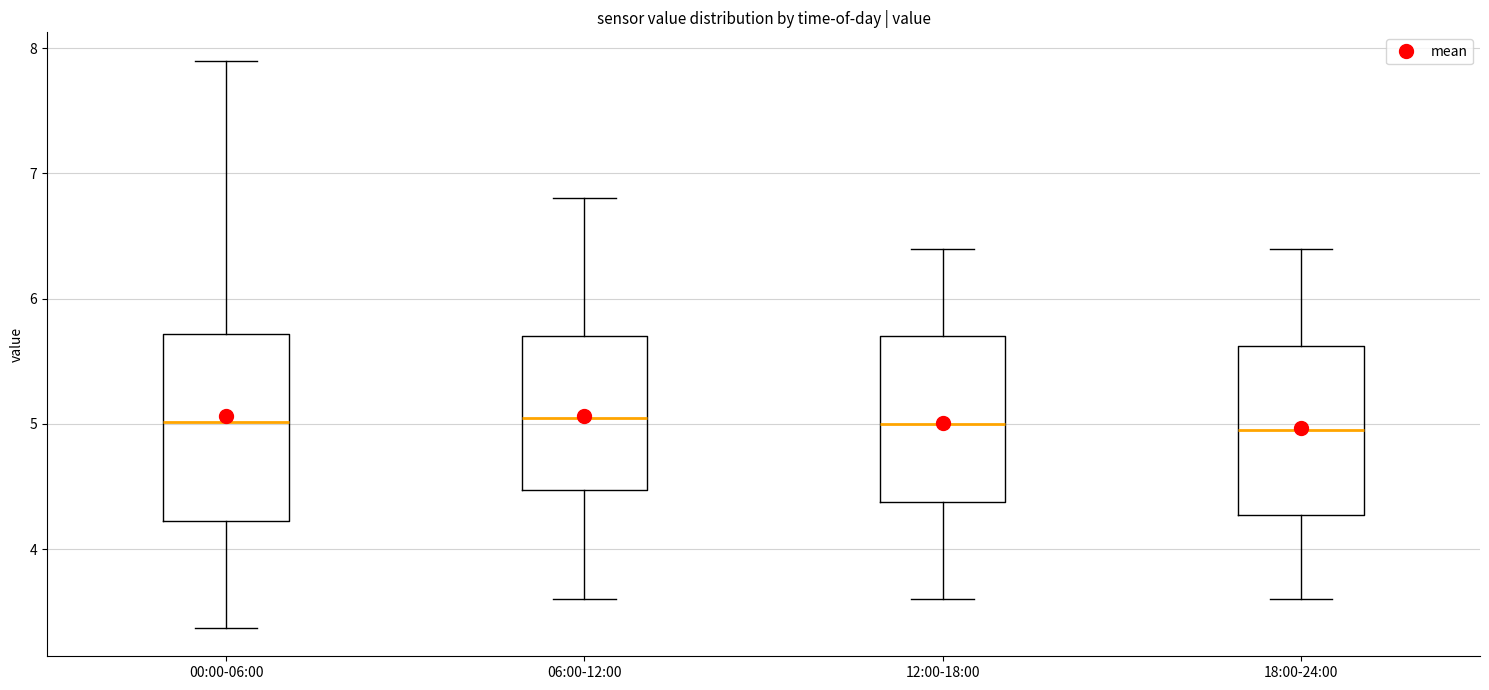

Reading left to right, transcribe this box plot: for each box, give where its median line is, the range the box spans, and where its two whiskers end, as read against the y-axis. The values are not printed on the chart, so give them approximately, as read against the axis.

00:00-06:00: median 5.0, box 4.2 to 5.7, whiskers 3.4 to 7.9
06:00-12:00: median 5.1, box 4.5 to 5.7, whiskers 3.6 to 6.8
12:00-18:00: median 5.0, box 4.4 to 5.7, whiskers 3.6 to 6.4
18:00-24:00: median 5.0, box 4.3 to 5.6, whiskers 3.6 to 6.4